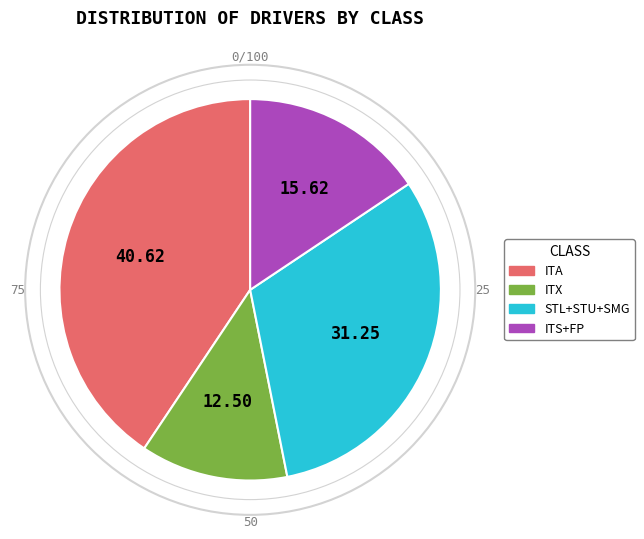

Is there a majority slice in this chart?

No